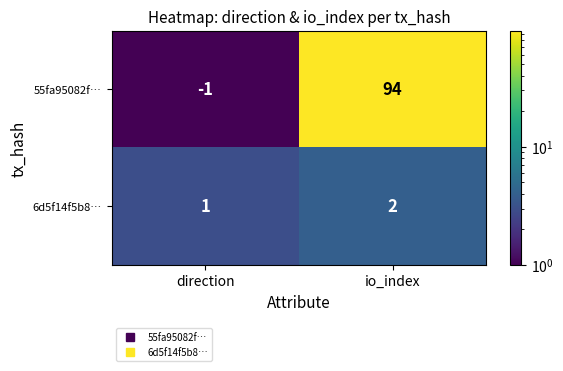

Which series changed the most between direction and io_index?

55fa95082f…